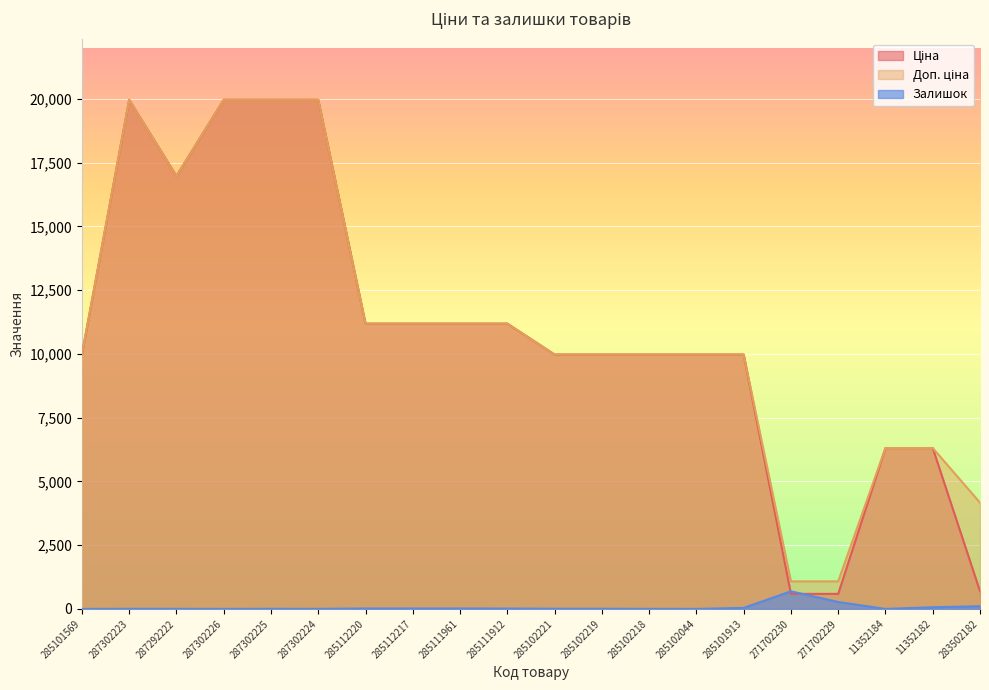

Is the value of Залишок at 271702229 greater than the value of Ціна at 285102044?

No